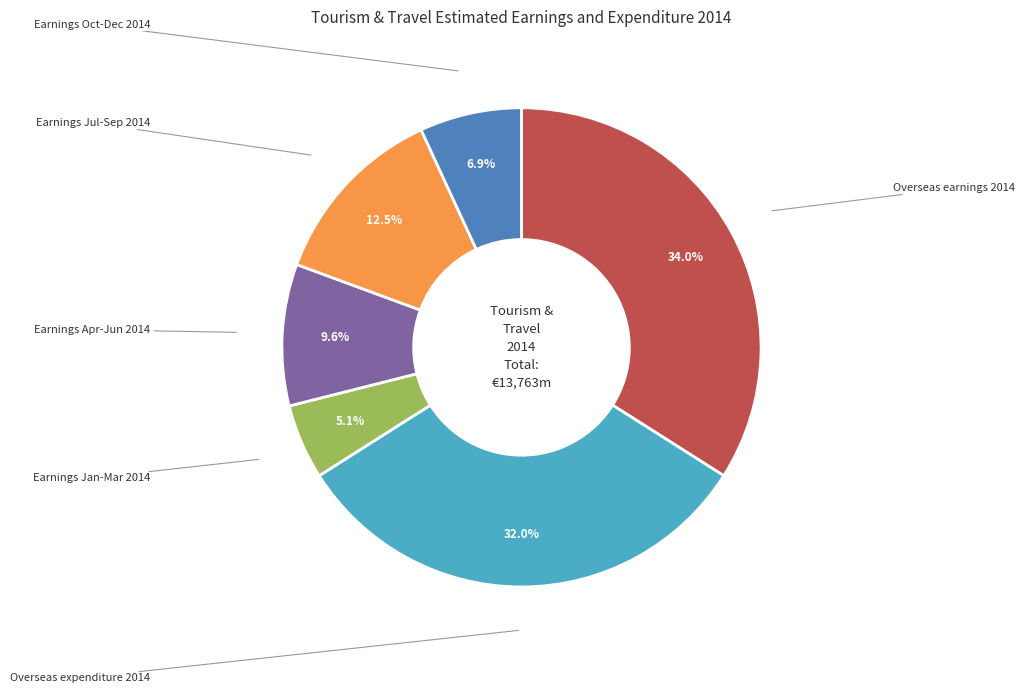

Does any single category account for the majority?

No